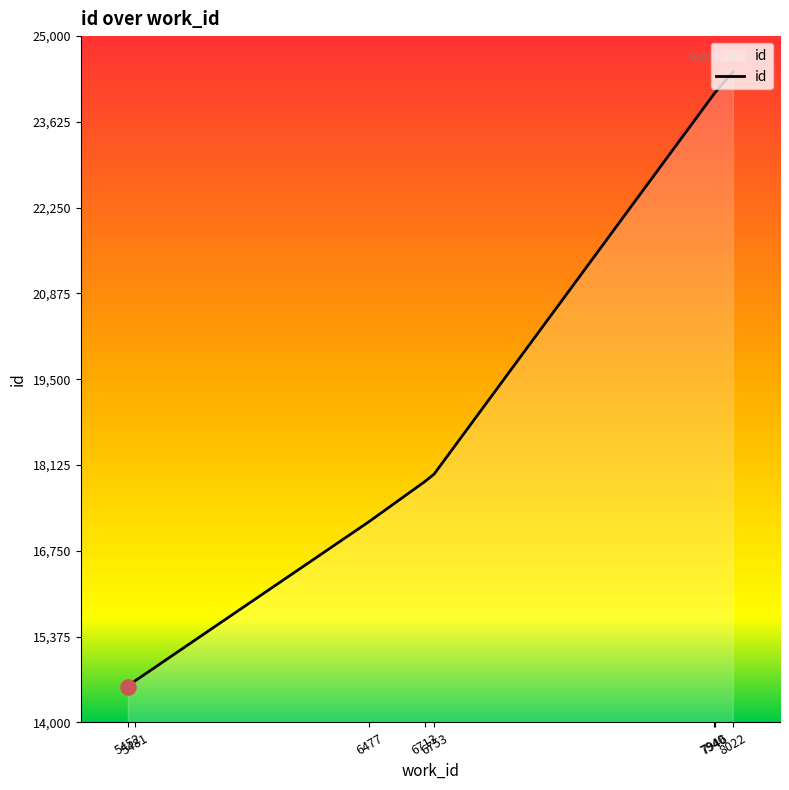

What is the change in value from 6713 to 6753?

+121